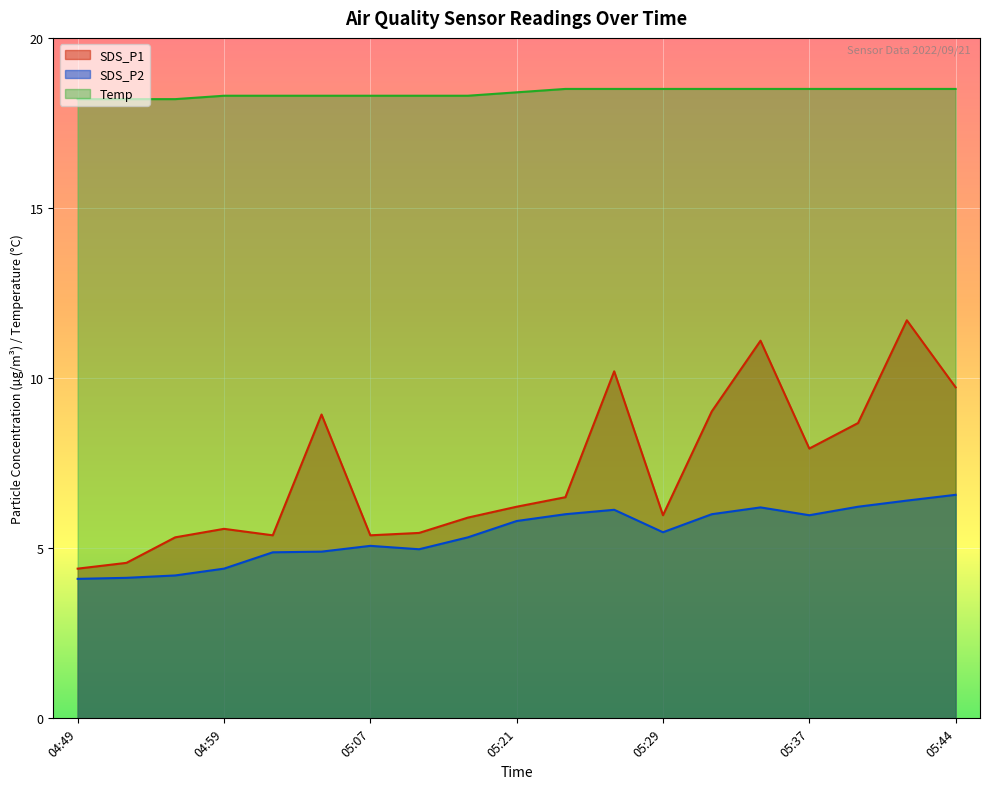

True or false: Temp has more than 1 points higher than both neighbors.

False